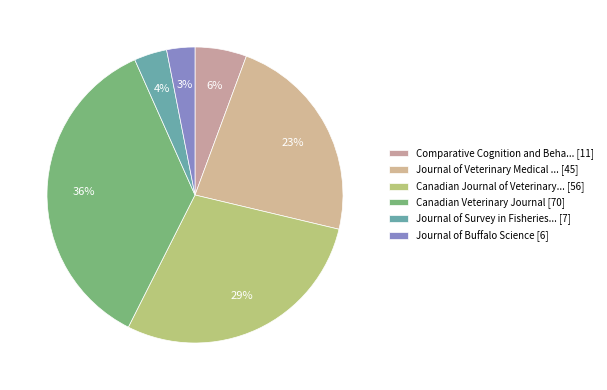

Count the number of slices in the pie.

6